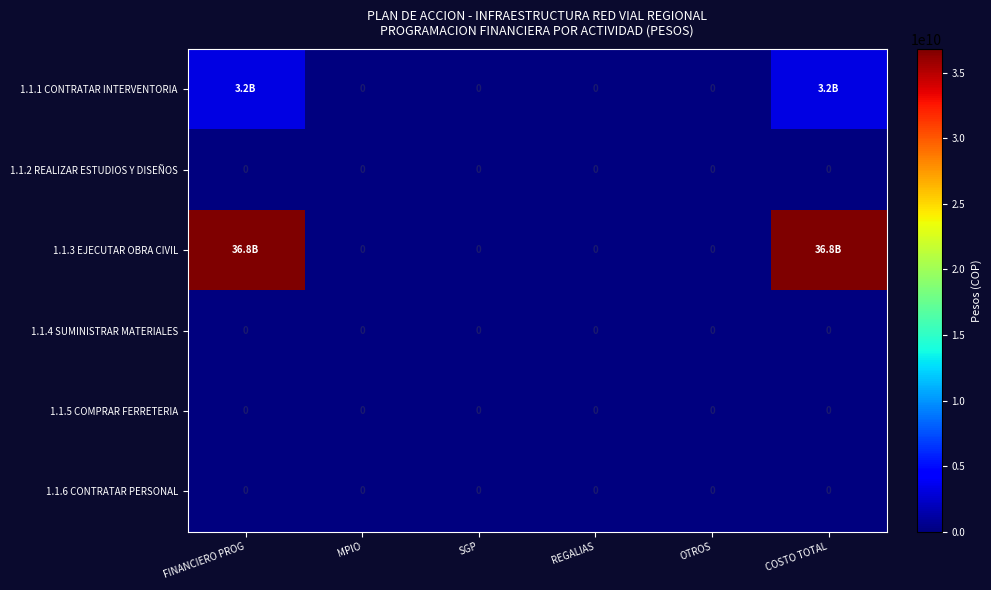

The 1.1.4 SUMINISTRAR MATERIALES series shows 0 at MPIO. True or false?

True